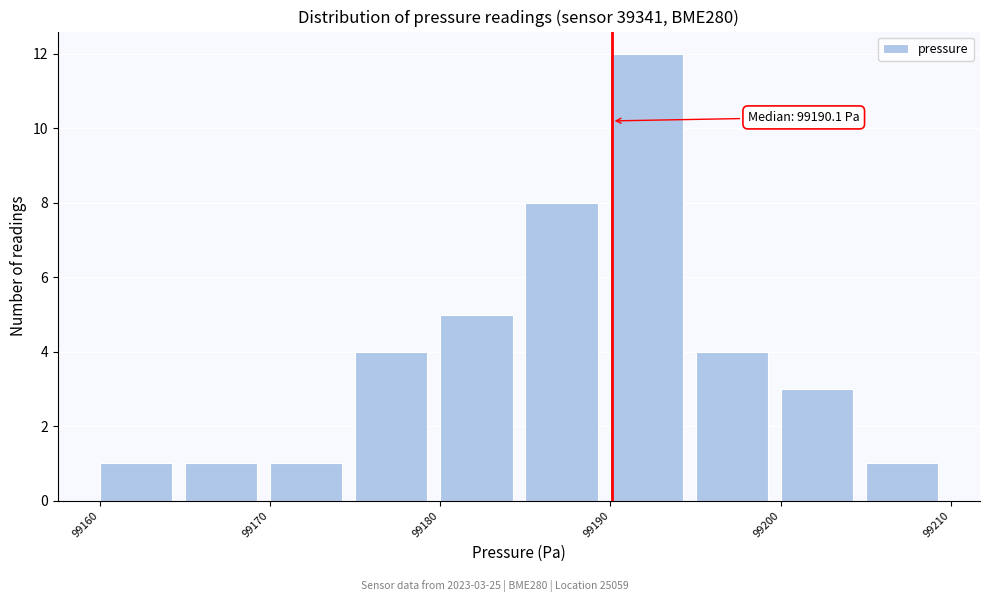

Which range on the x-axis has the tallest bar?

99190 to 99195